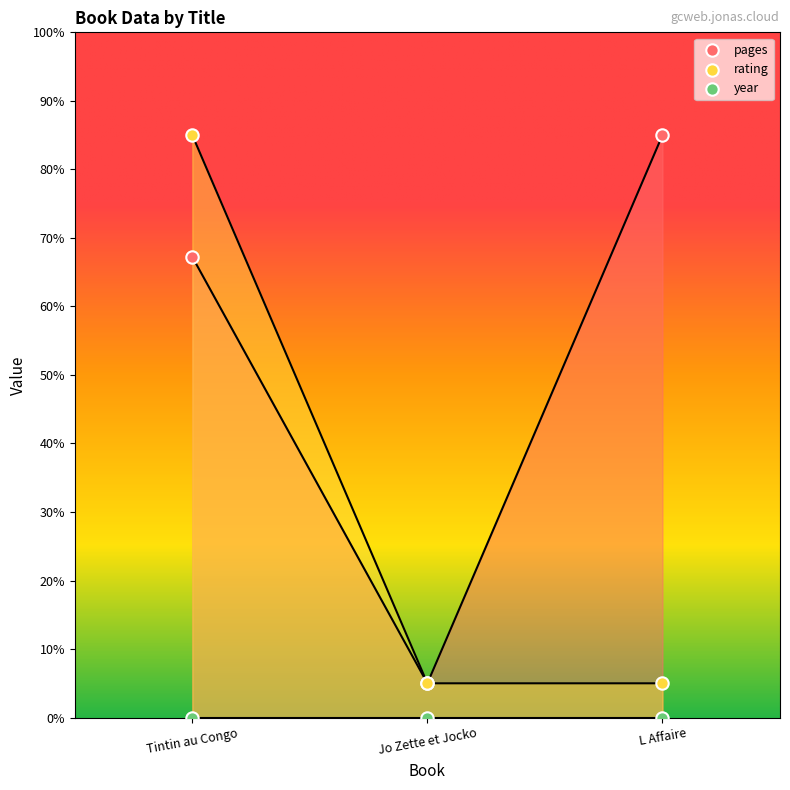

Across all series, what Y value is closest to 42?

67.2